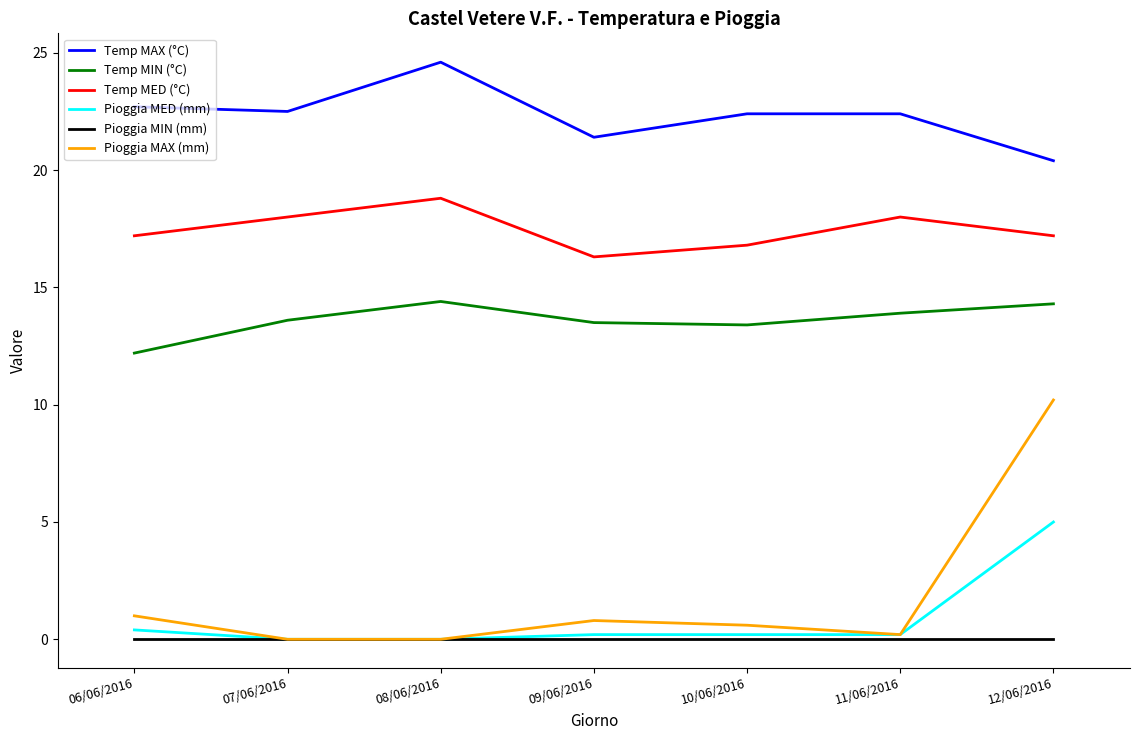

The Temp MED (°C) series shows 3.8 at 12/06/2016. True or false?

False